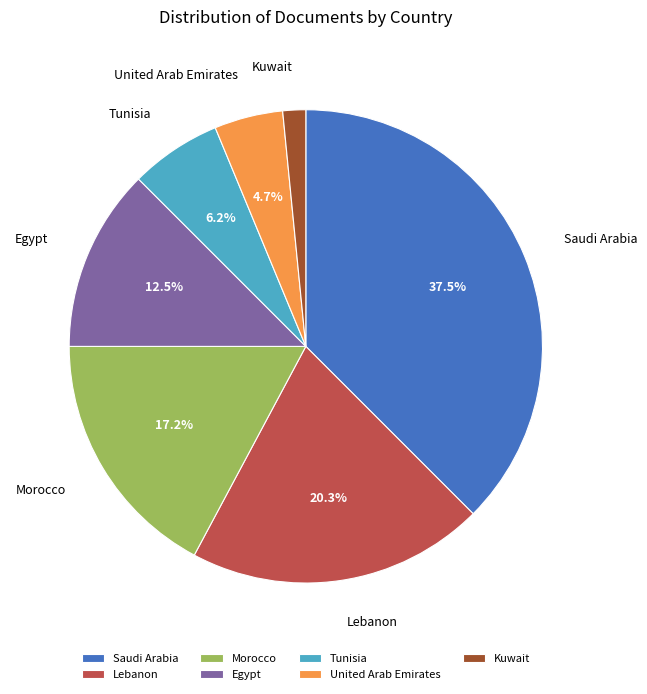

To the nearest percent, what is the average slice percentage?

14%